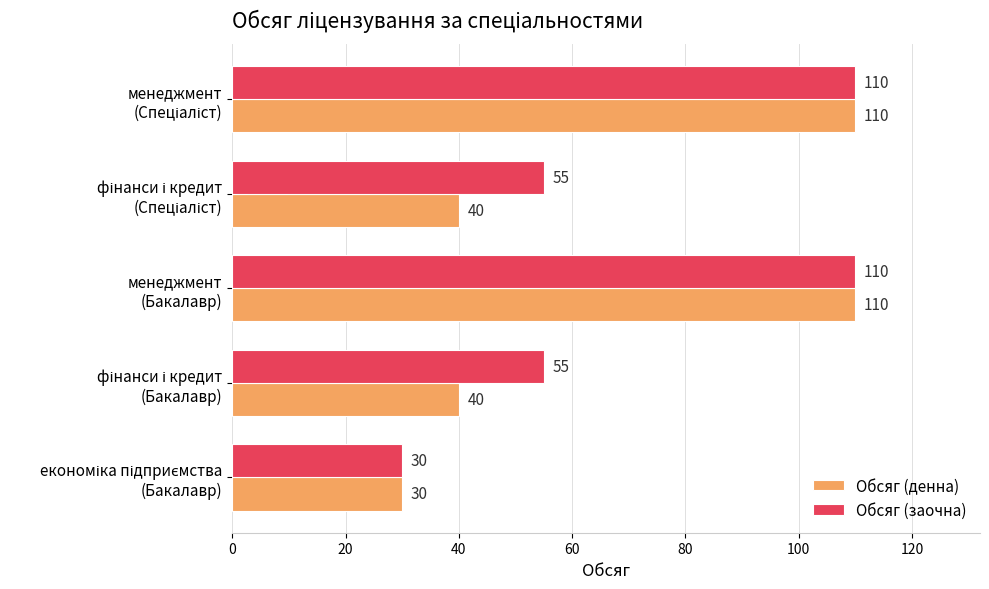

Count the Обсяг (заочна) values in the range 55 to 110.

4